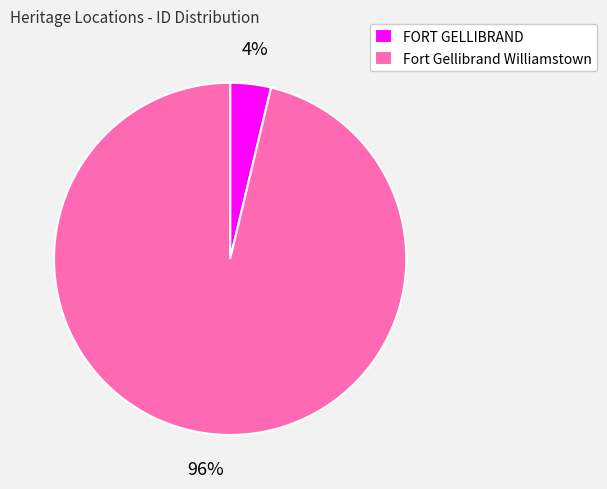

Rank the categories by value from lowest to highest.

FORT GELLIBRAND, Fort Gellibrand Williamstown